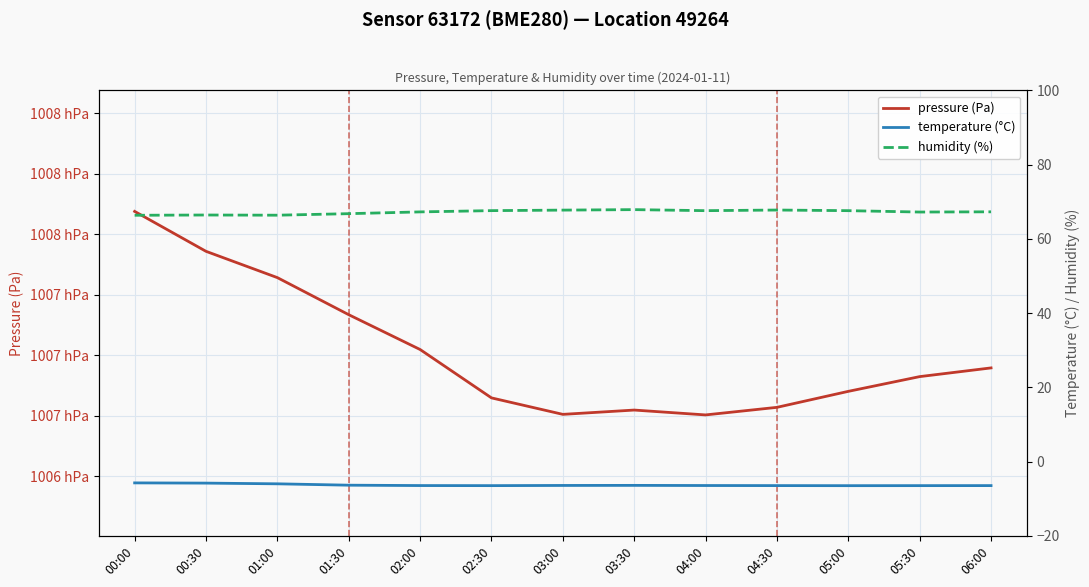

List the labels in order of temperature (°C) value, smallest first.

05:00, 02:30, 05:30, 04:30, 06:00, 02:00, 04:00, 03:00, 03:30, 01:30, 01:00, 00:30, 00:00